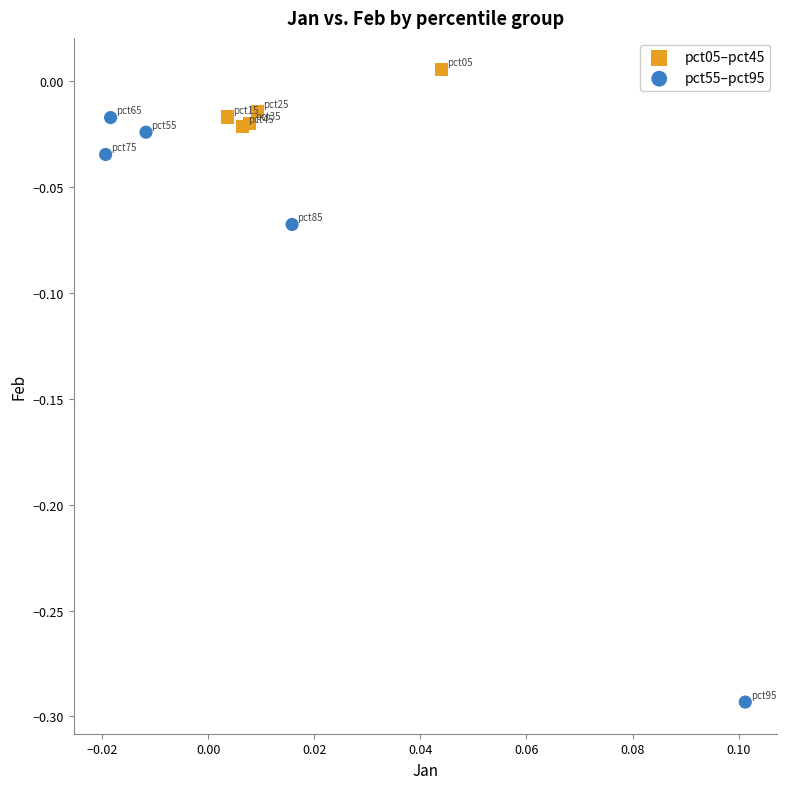

Which series has the widest spread of Y values?

pct55–pct95